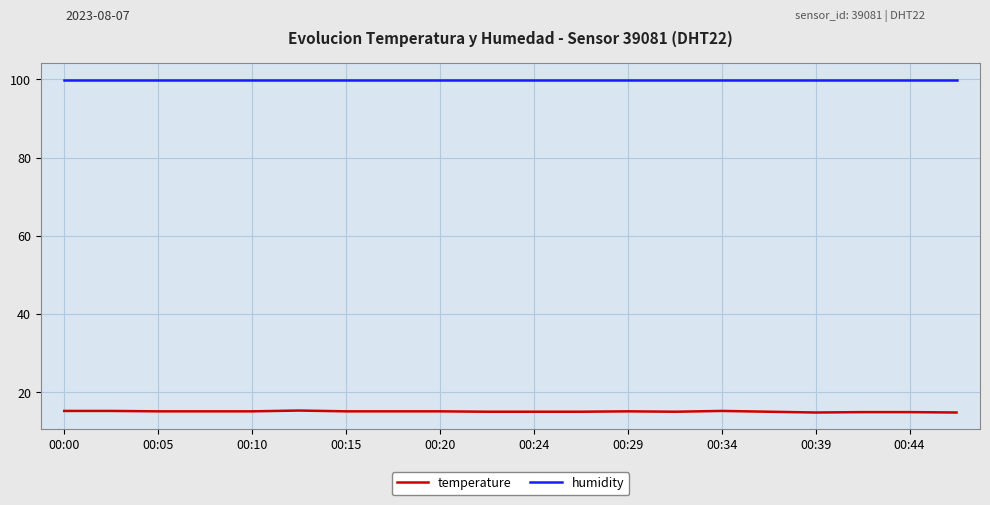

Rank the series by their maximum value, from lowest to highest.

temperature, humidity